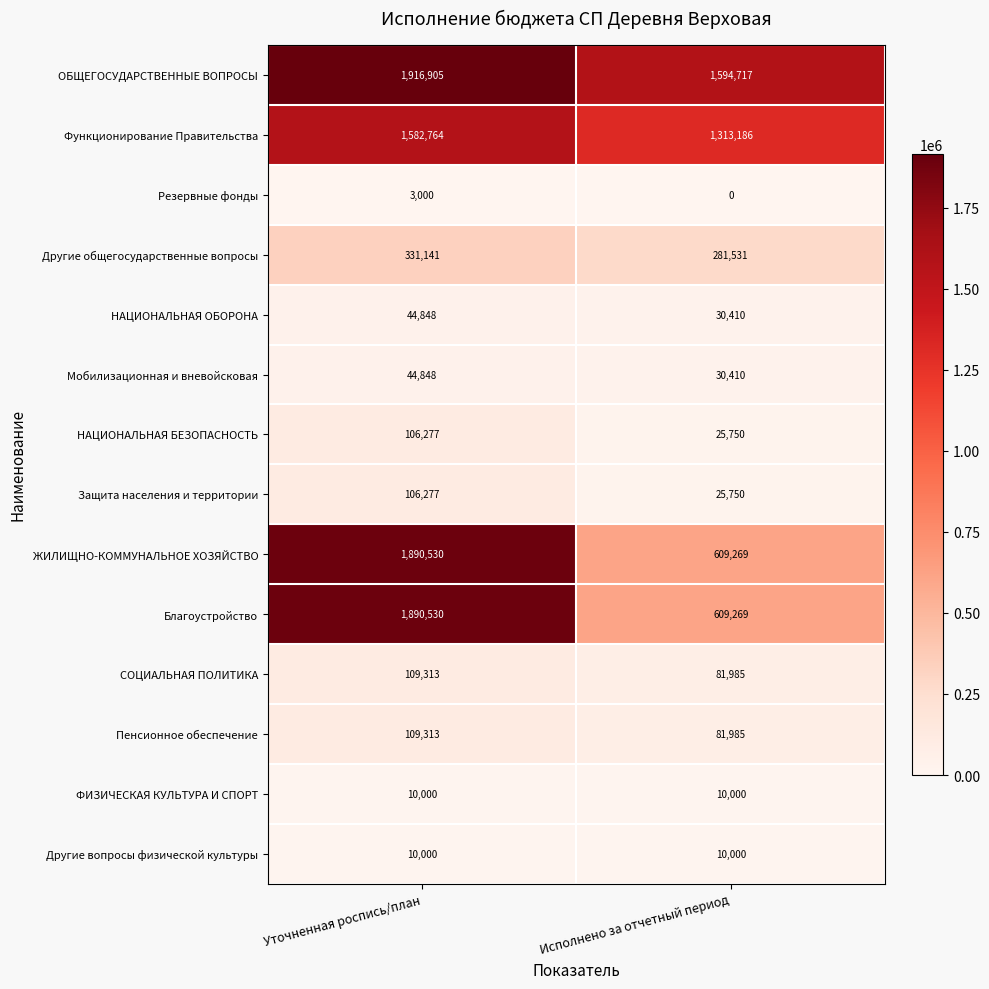

True or false: Функционирование Правительства has a value of 1313186 at Исполнено за отчетный период.

True